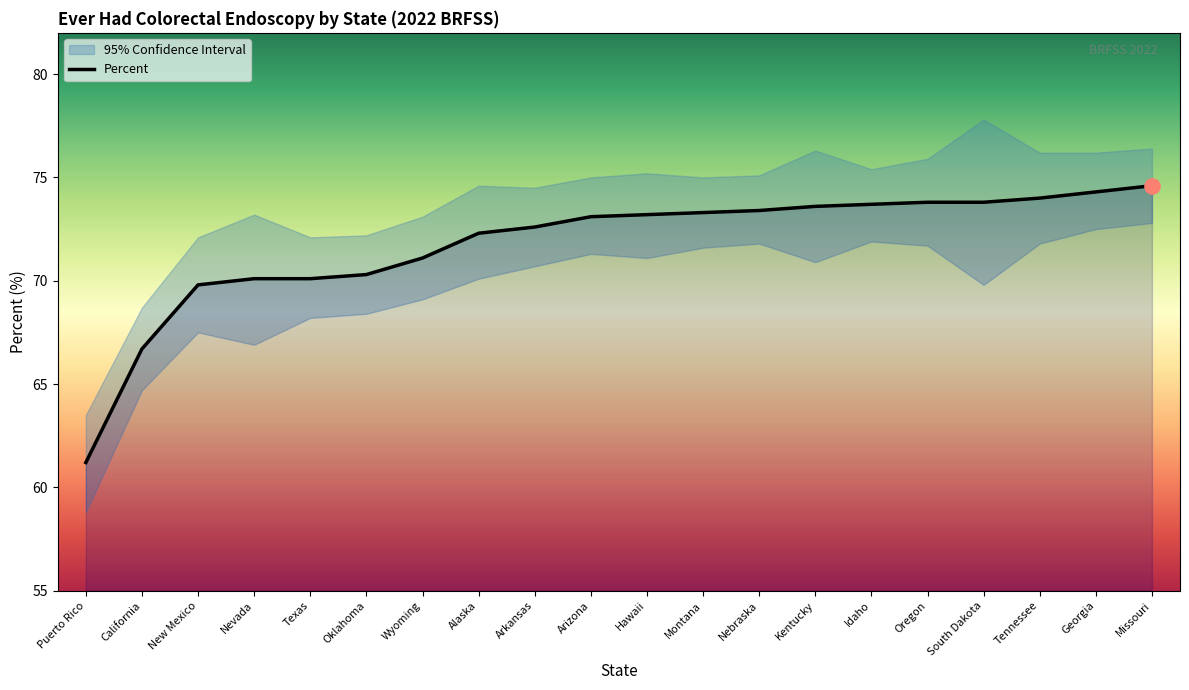

Which has a higher value, Texas or Kentucky?

Kentucky